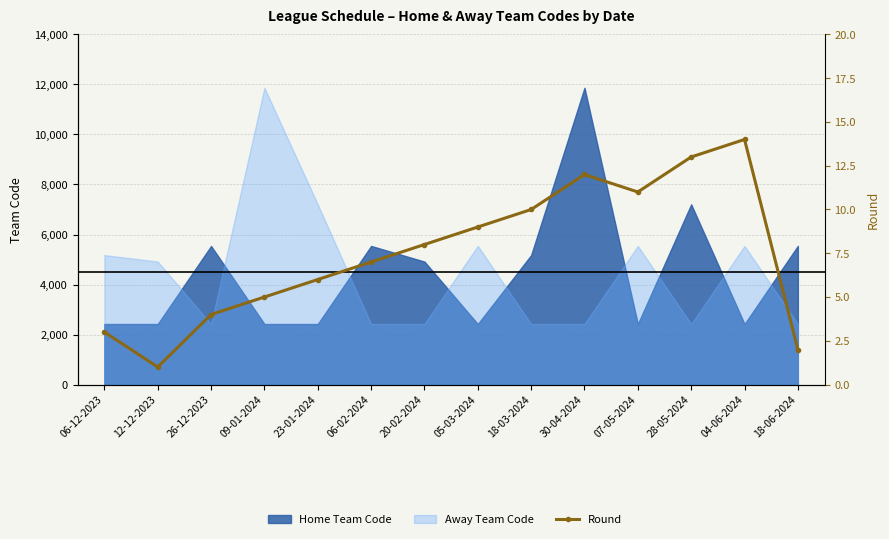

How many points are lower than both their immediate neighbors (excluding endpoints)?

2